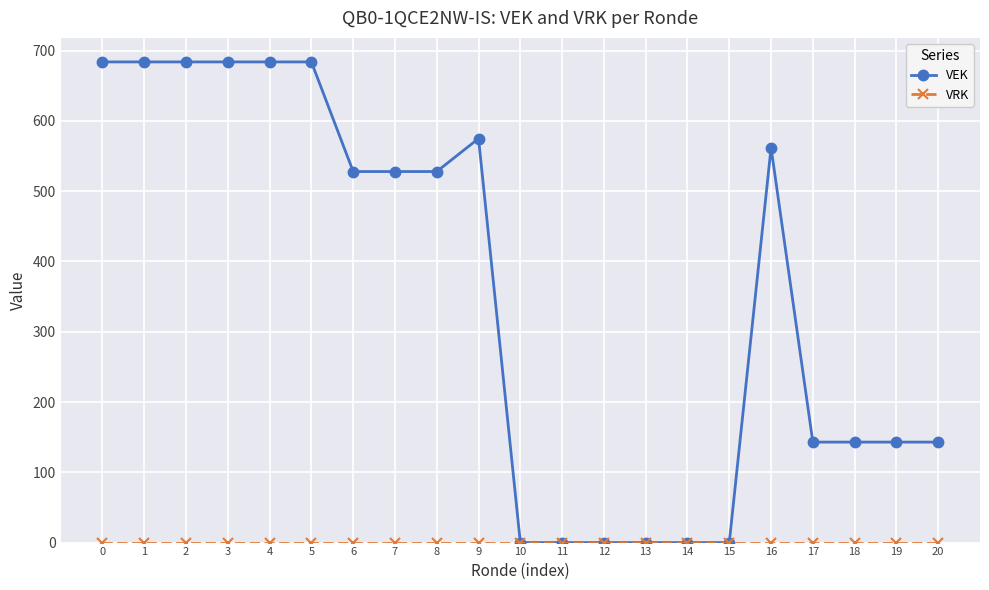

What is the difference between the highest and lowest values at 16?

562